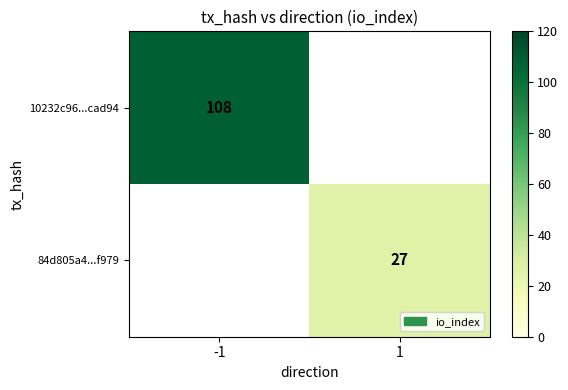

The value of 84d805a4...f979 at 1 is 45. True or false?

False